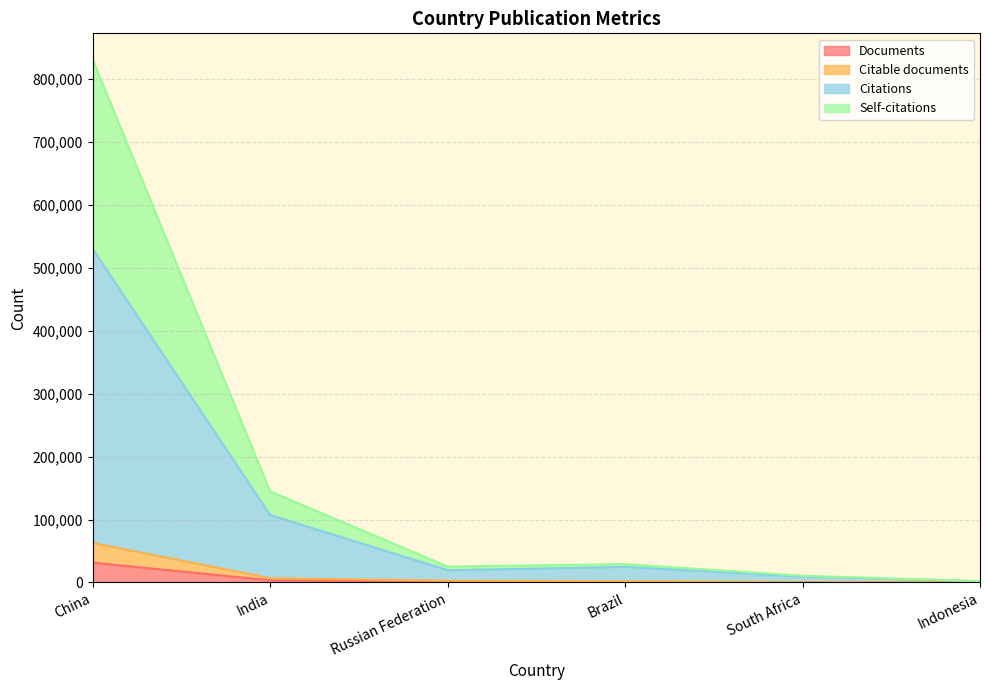

How many interior local peaks does the Citations series have?

1